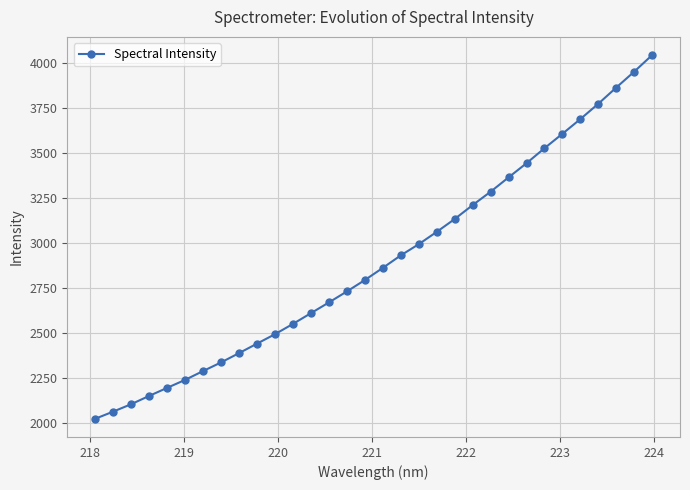

What is the greatest value displayed?

4042.7